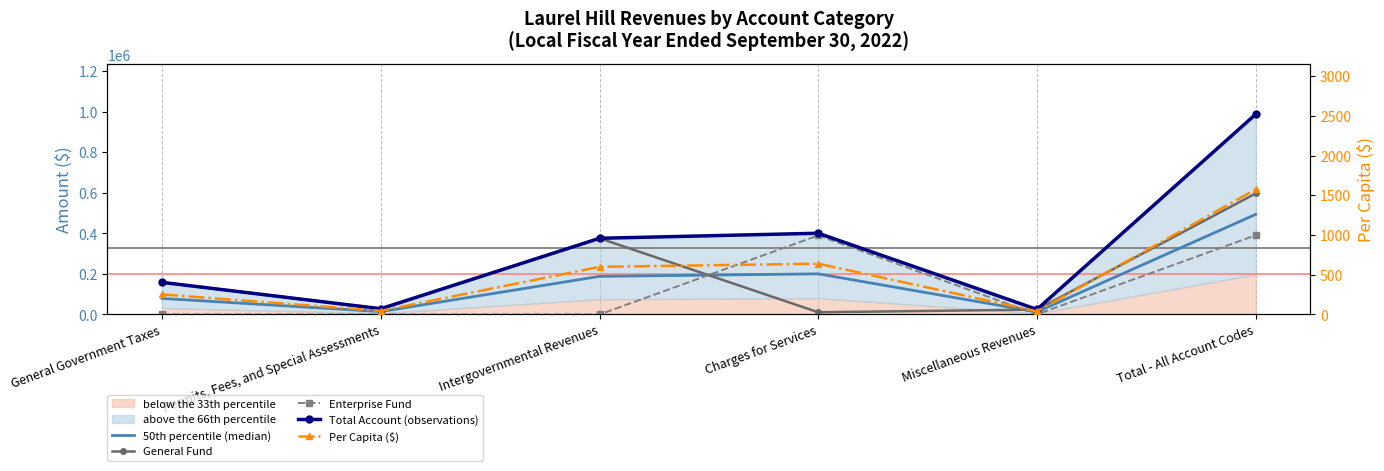

At which label is General Fund closest to 304001?

Intergovernmental Revenues